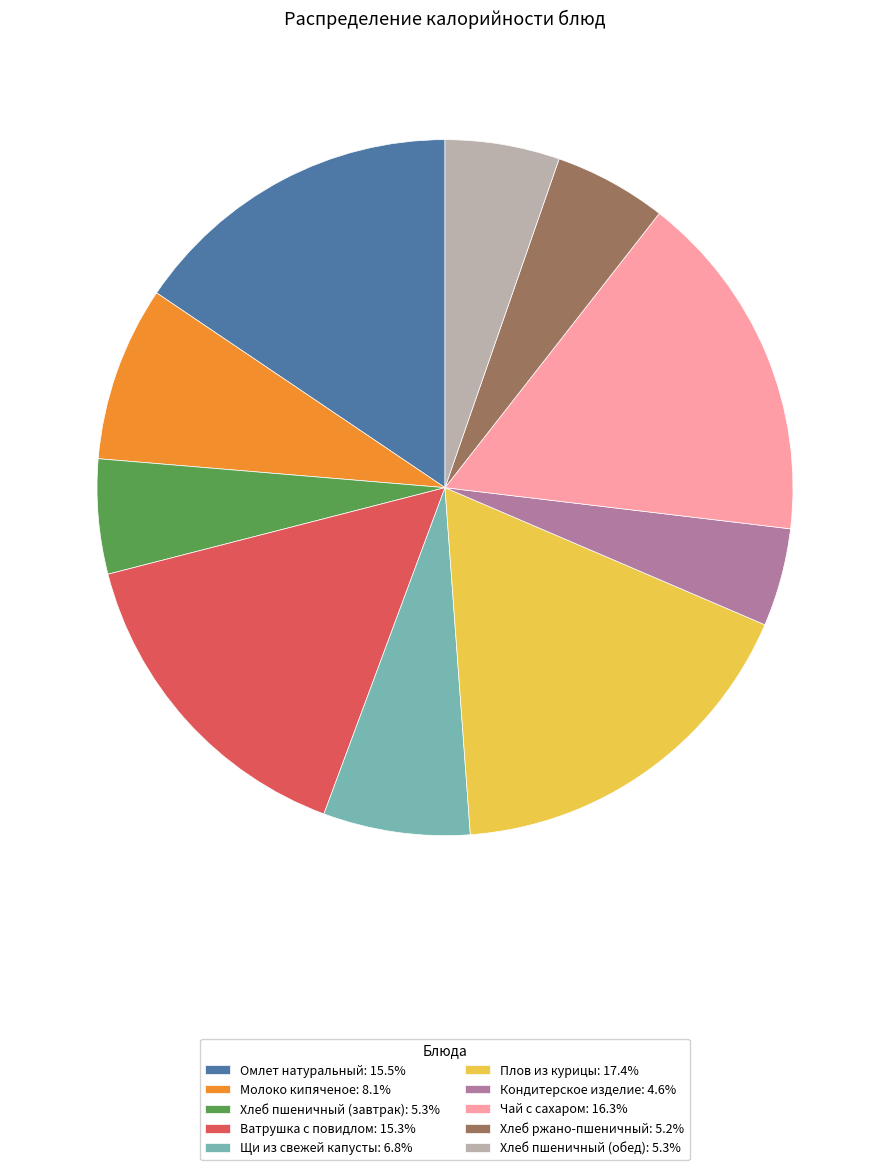

Which slice is the largest?

Плов из курицы